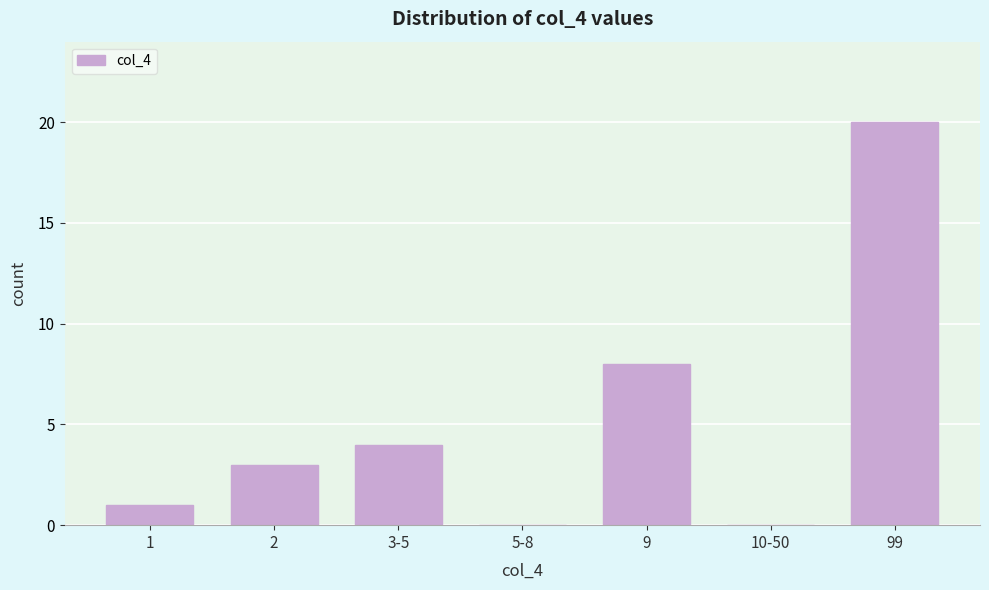

Reading right to left, extract all data points from this chart.

99=20	10-50=0	9=8	5-8=0	3-5=4	2=3	1=1